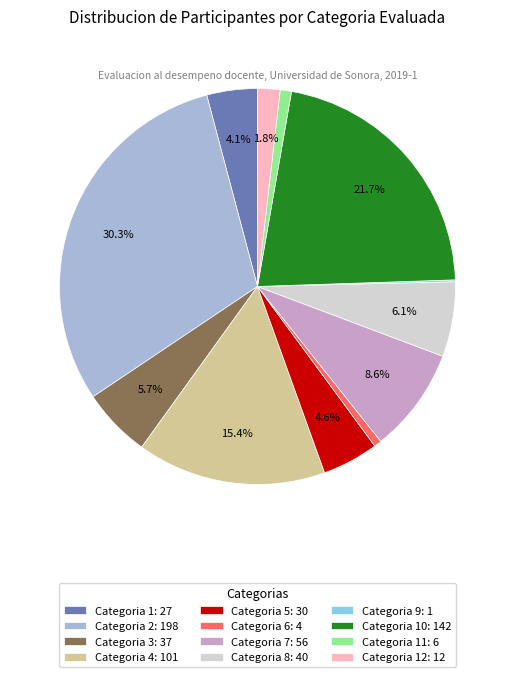

Do Categoria 6: 4 and Categoria 8: 40 together represent more than half of the pie?

No